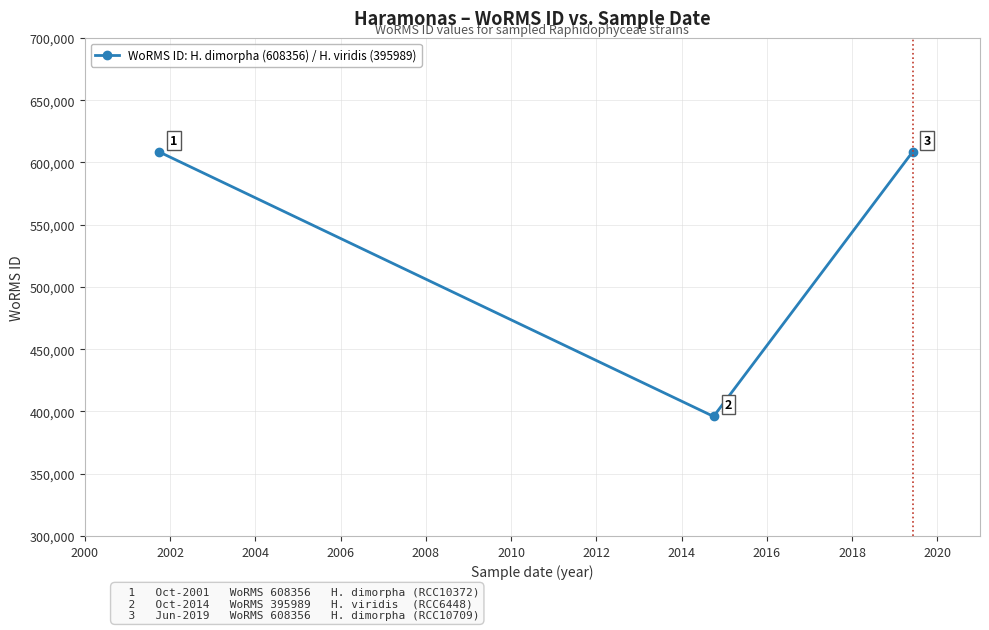

What is the greatest value displayed?

608356